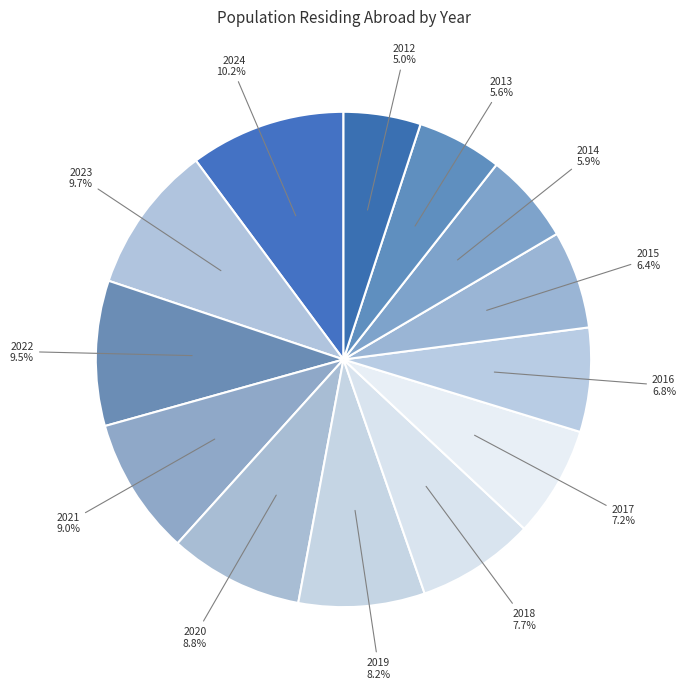

How much of the chart is everything except 2016?

93.2%